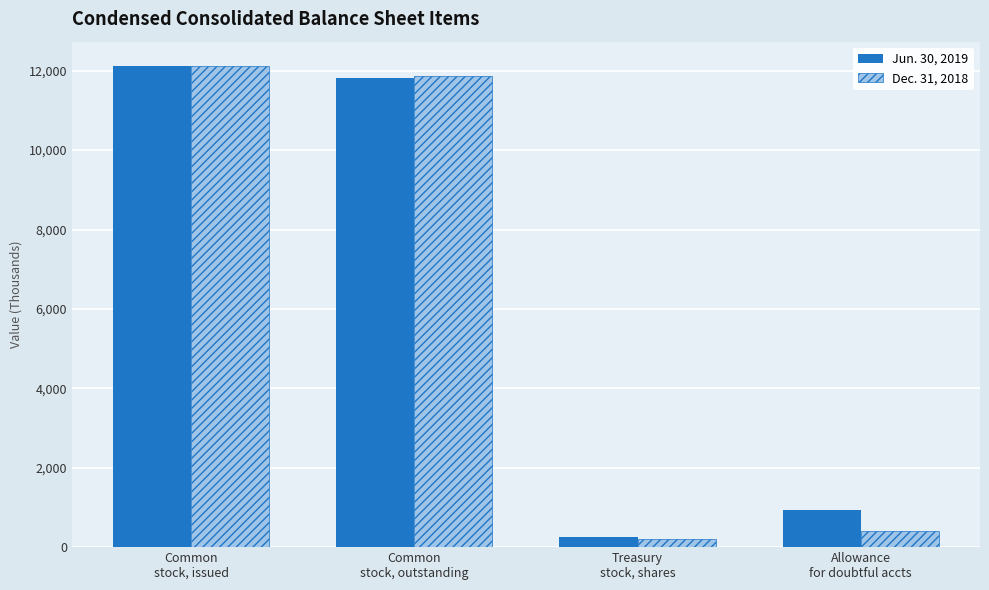

At how many categories does at least one series exceed 8781?

2